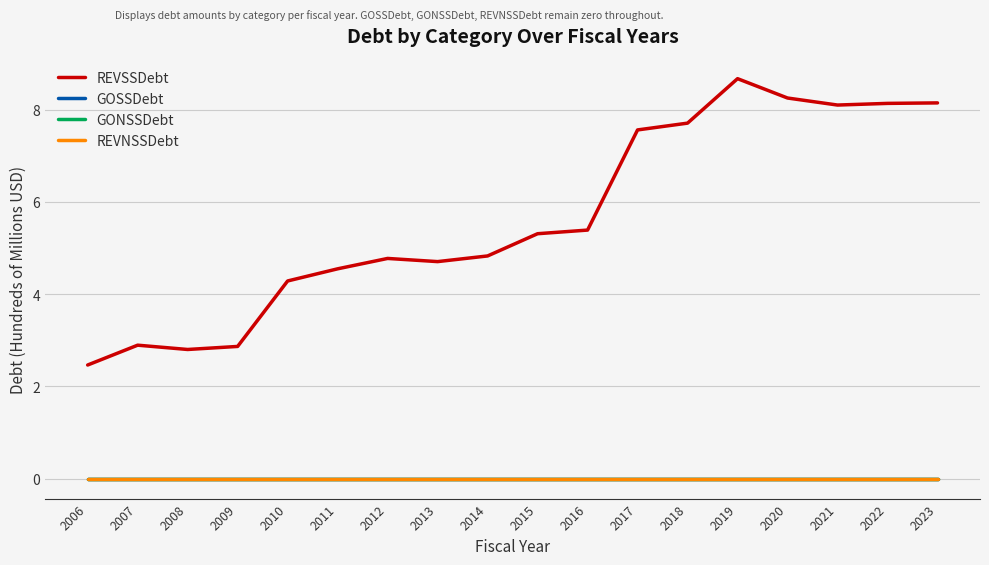

Does the chart have visible grid lines?

Yes